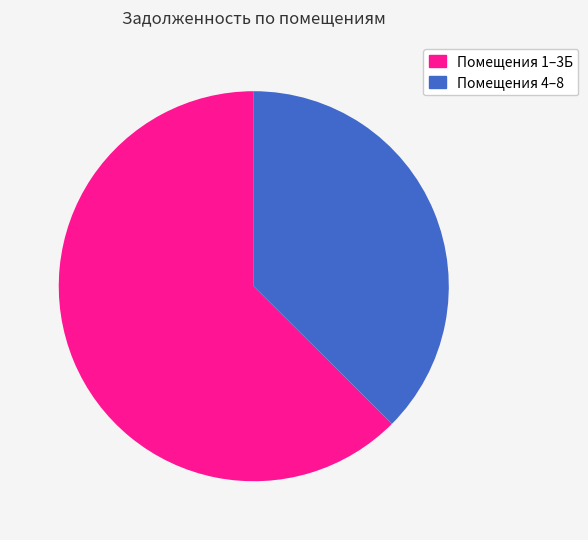

Does any single category account for the majority?

Yes